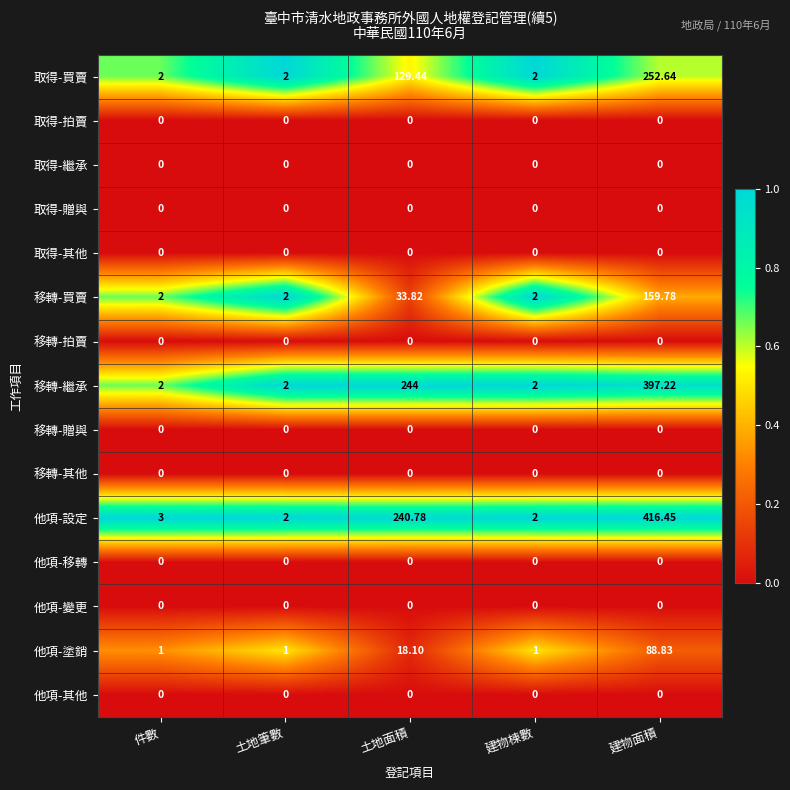

Which series has the largest total across all categories?

他項-設定